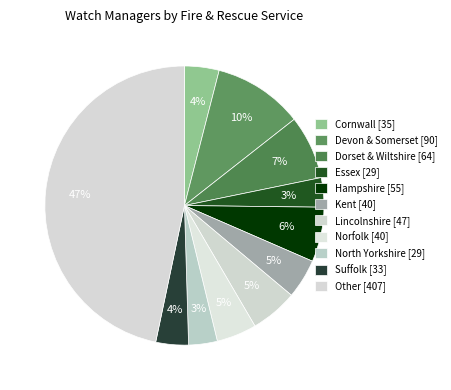

How many segments does this pie chart have?

11